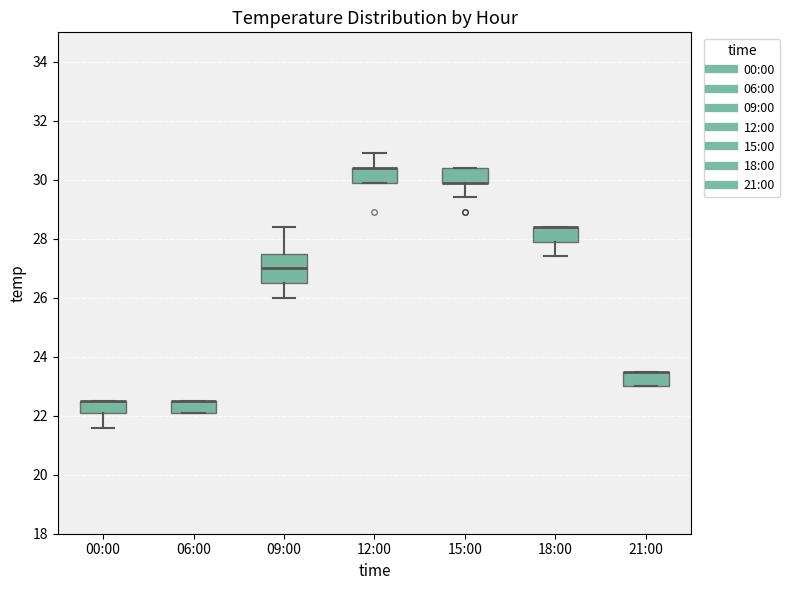

Which box is the tallest, from its lower edge to its upper edge?

09:00